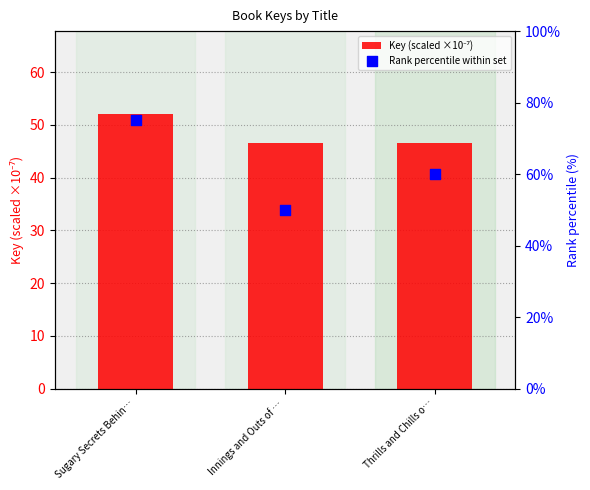

What are all the series names shown in the legend?

Key (scaled ×10⁻⁷), Rank percentile within set